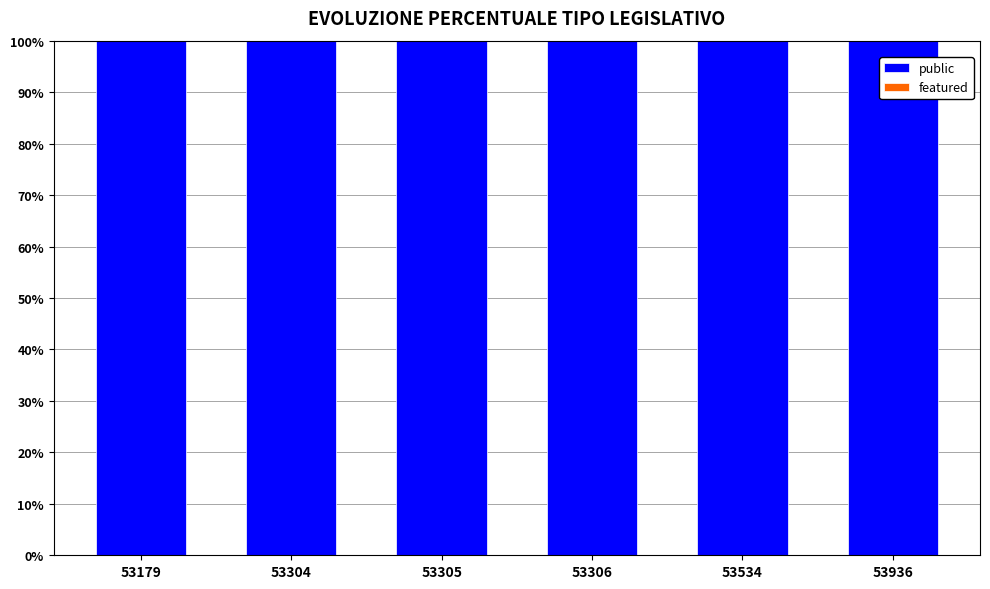

Which has a higher value, 53305 or 53936?

53305